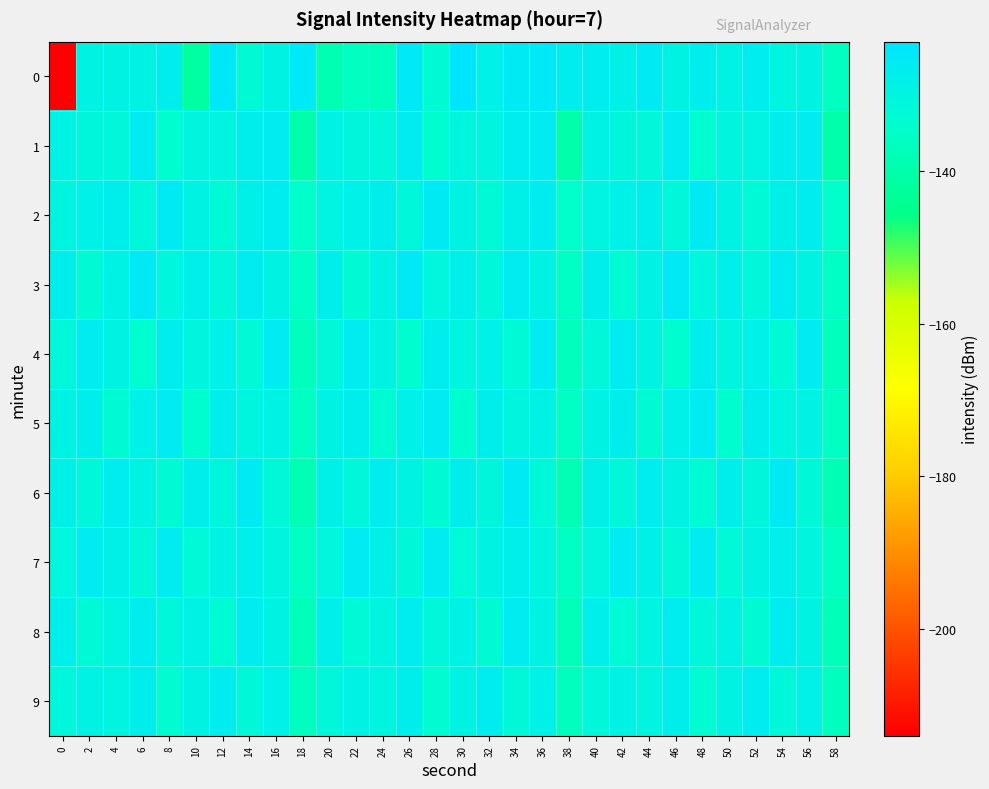

At which category does the chart reach its peak across all series?

30